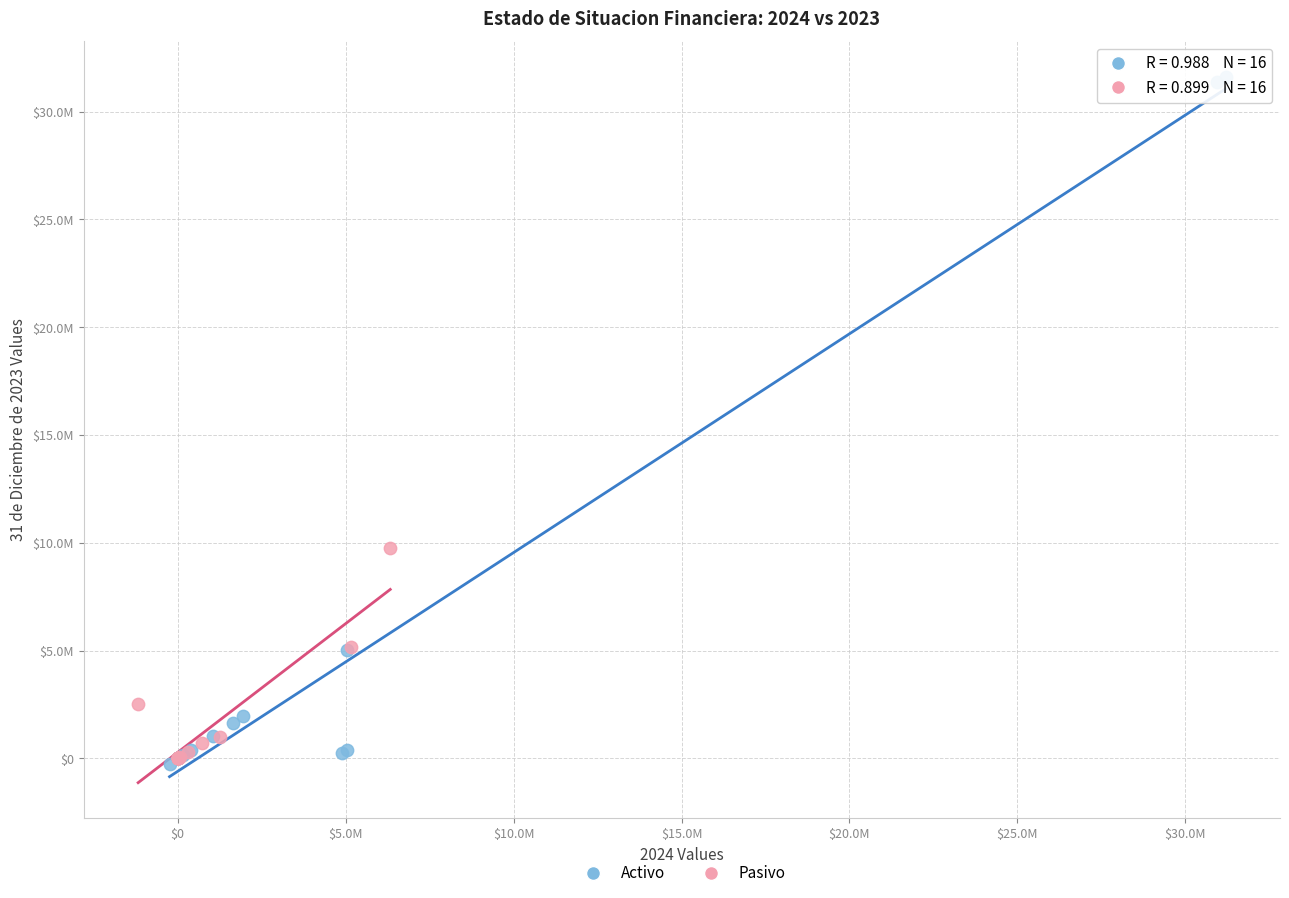

What are all the series names shown in the legend?

Activo, Pasivo